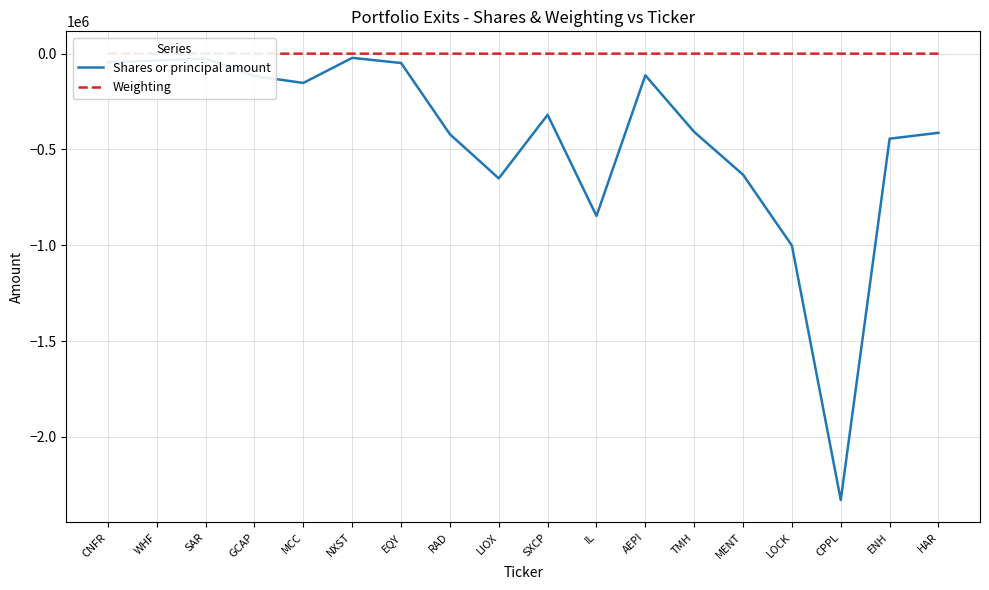

What is the sum of the Weighting values at EQY and CNFR?

-0.5